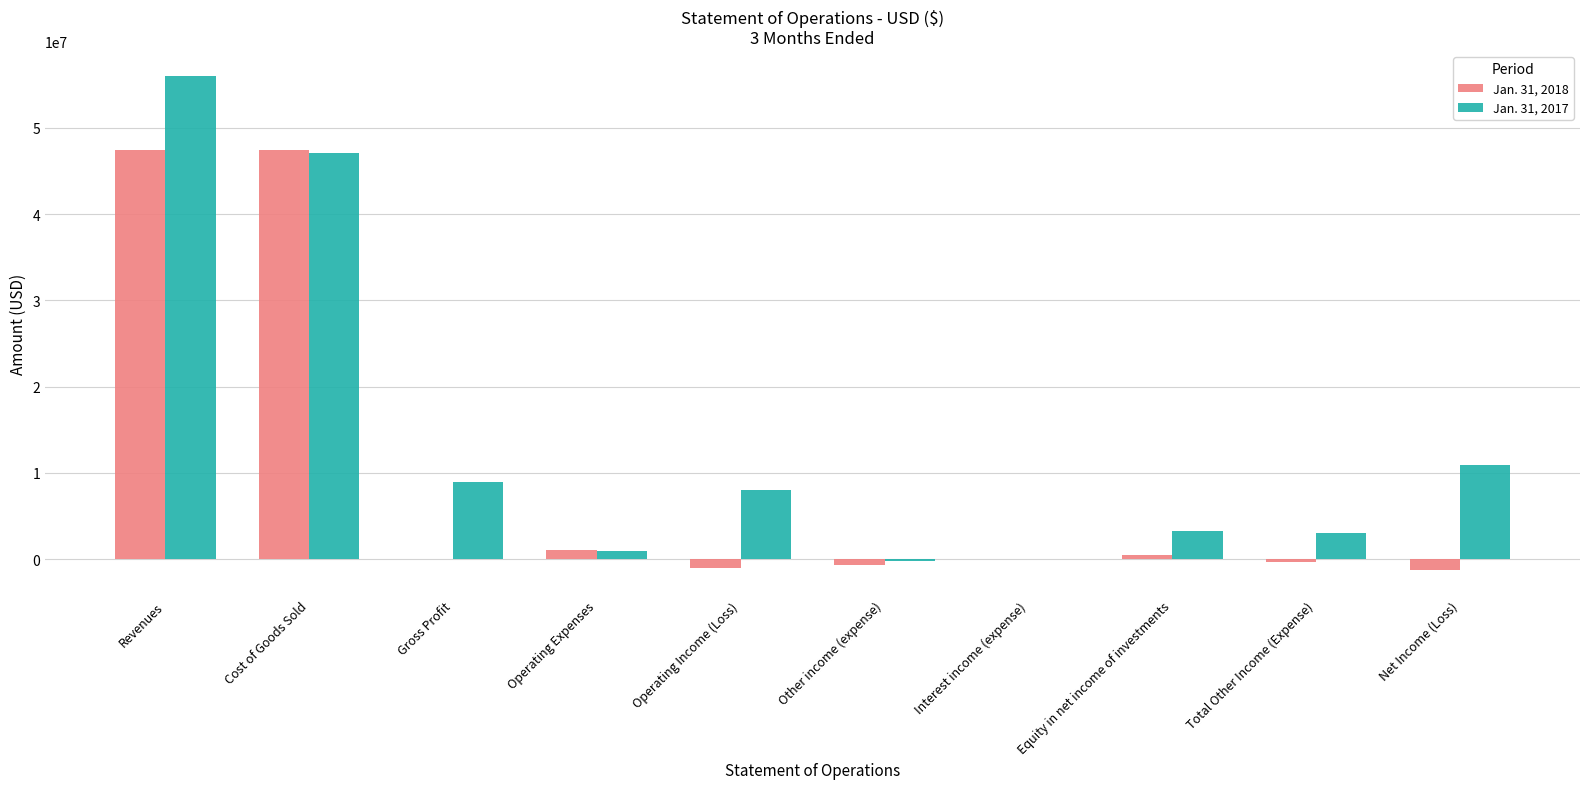

Which series has the largest total across all categories?

Jan. 31, 2017